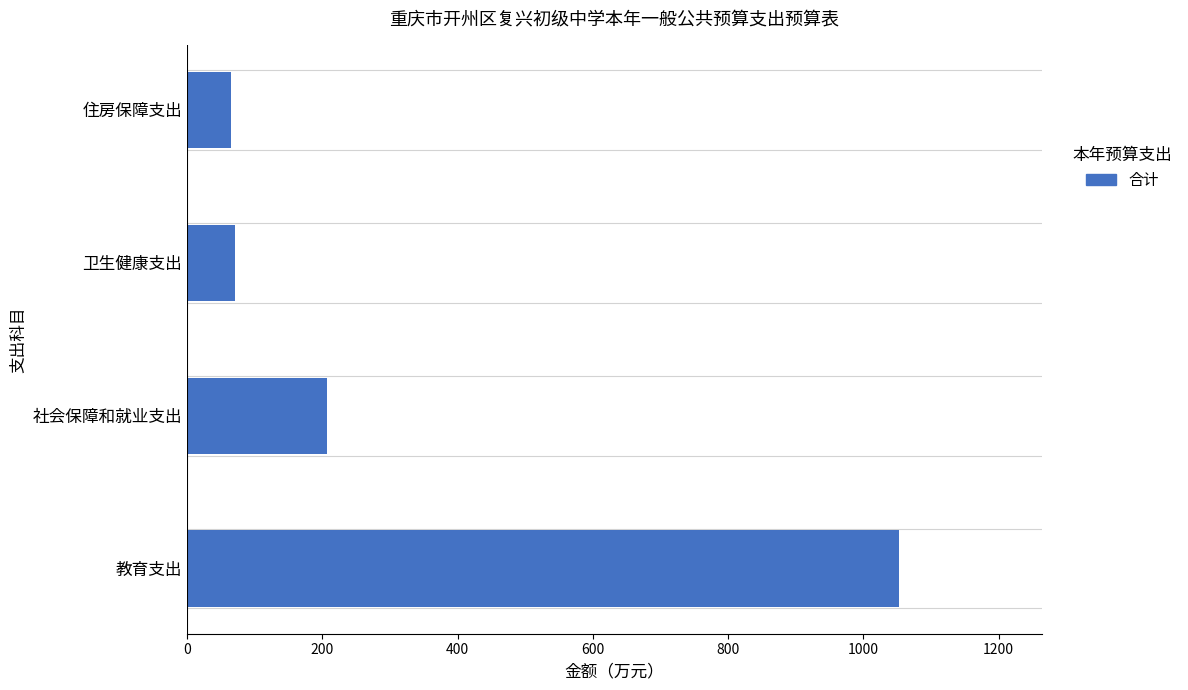

How many data points does each series have?

4